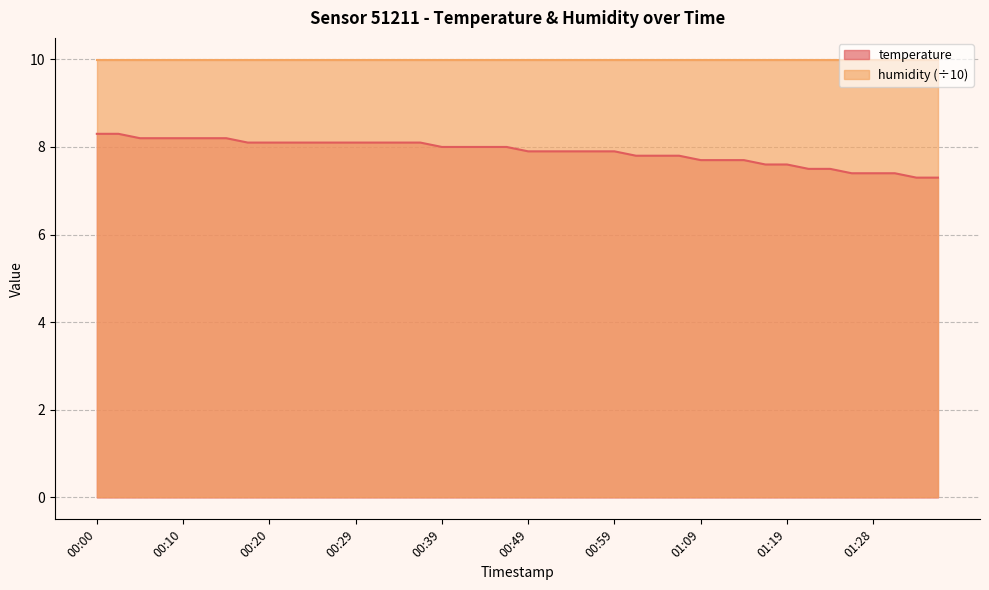

The chart shows a value of 14.3 at 00:10. True or false?

False